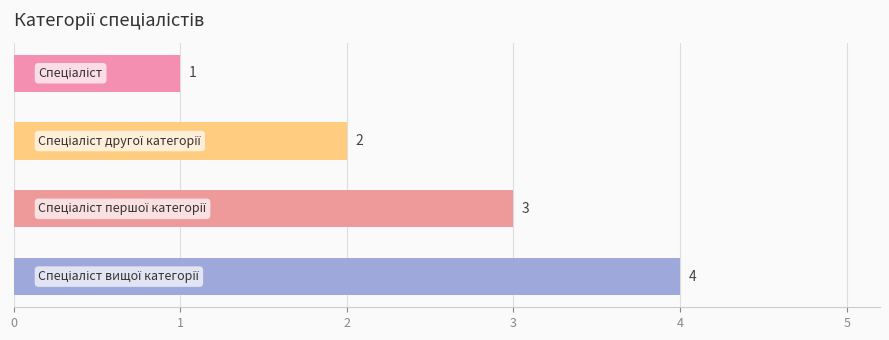

How many values are between 2 and 4?

3